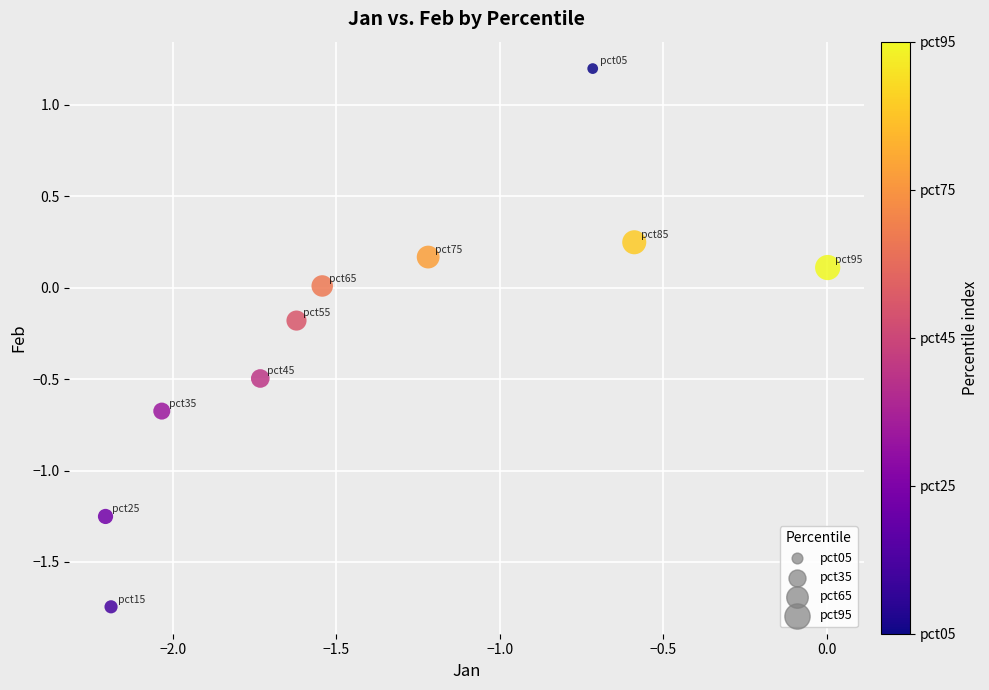

What is the range of X values (max minus min)?

2.2